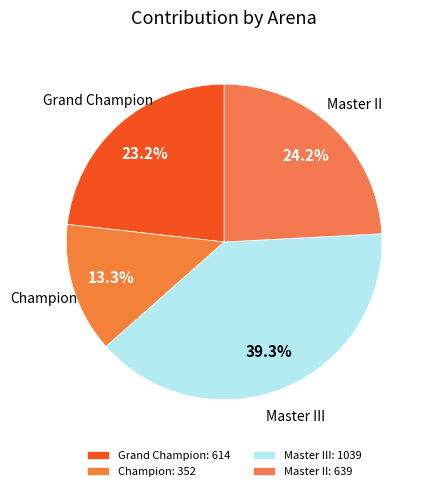

How many segments does this pie chart have?

4